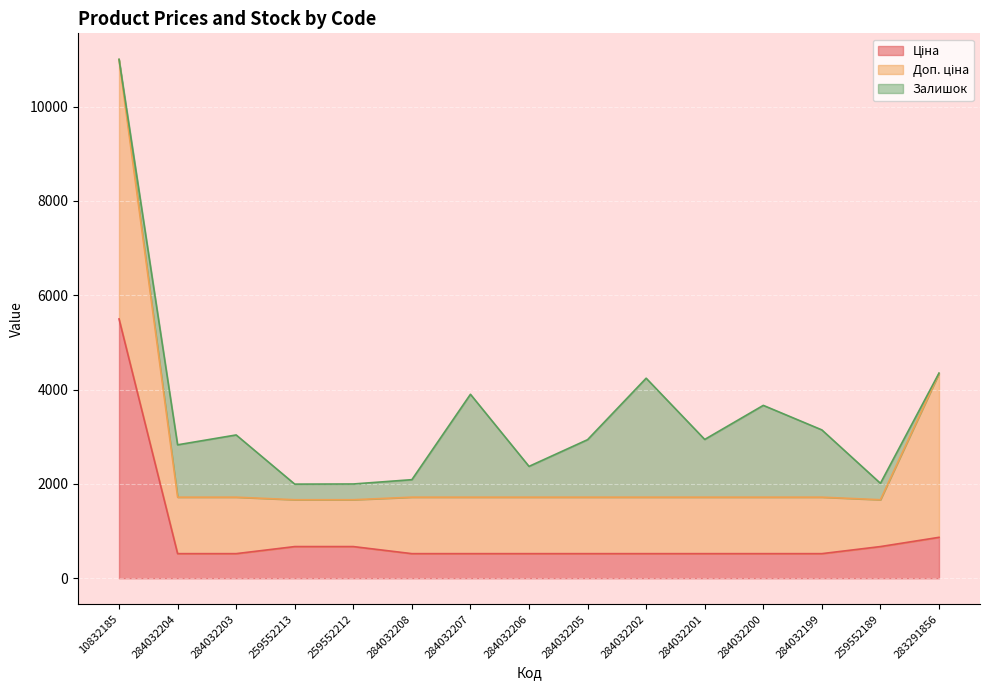

The Ціна series shows 253.3 at 284032200. True or false?

False